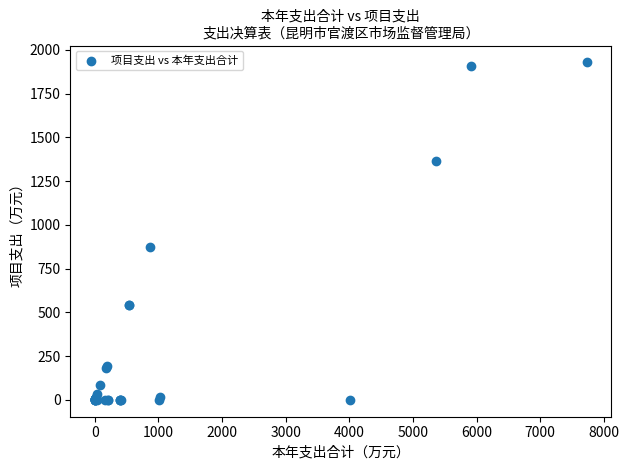

What Y value in the scatter plot is closest to 964?

872.1